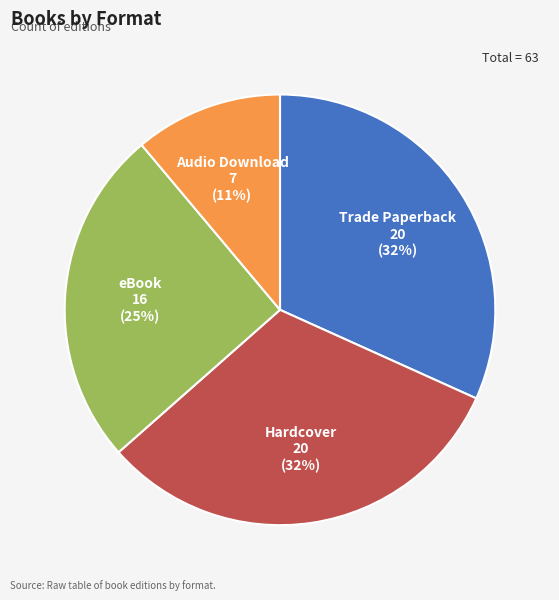

Is there a majority slice in this chart?

No